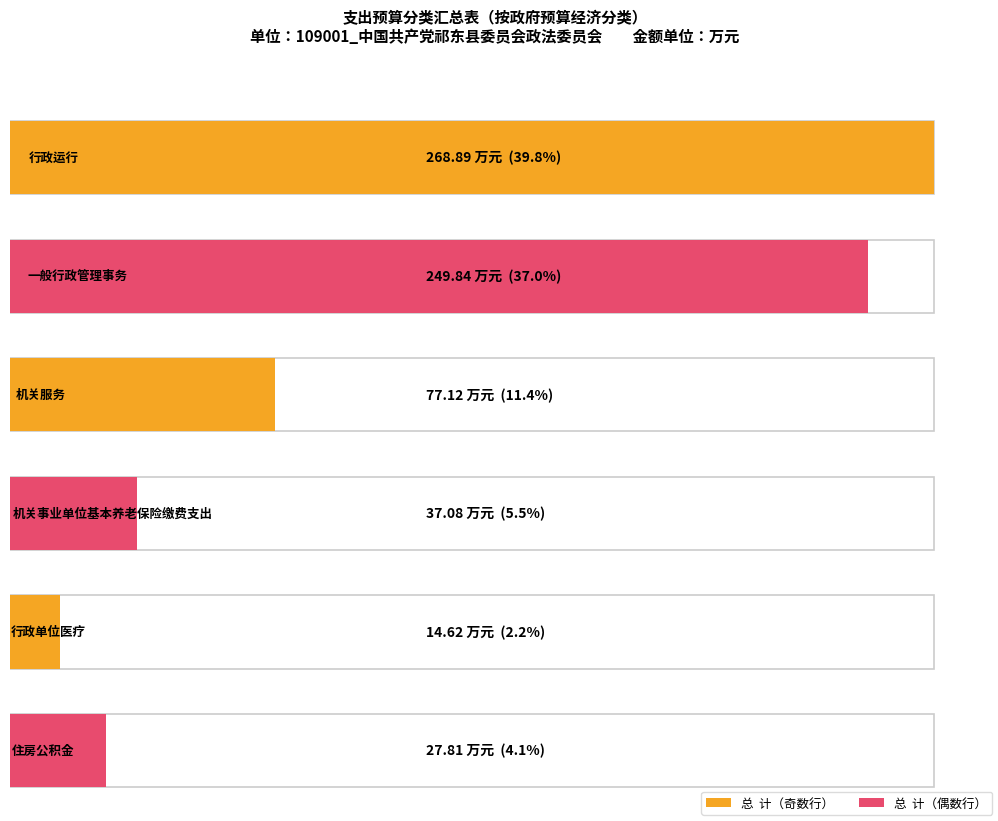

The chart shows a value of 43.2 at 机关服务. True or false?

False